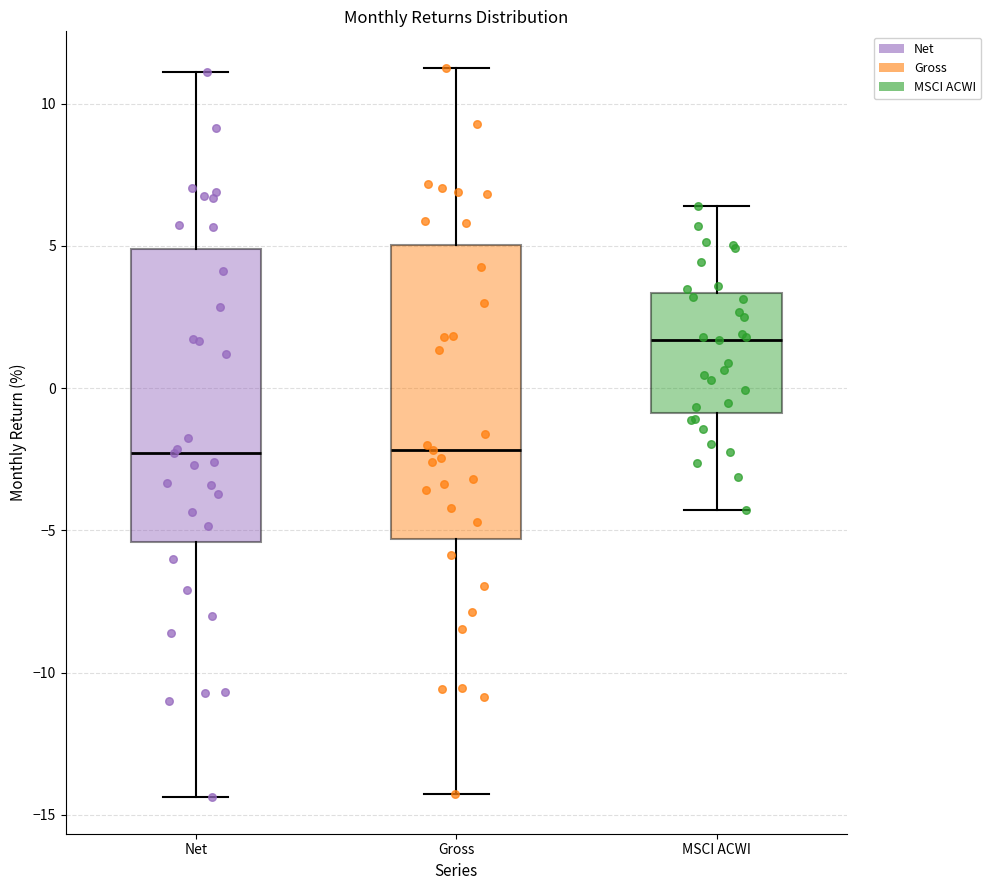

Reading left to right, read every box against the y-axis: the position of its median line, the range the box covers, and the ends of its whiskers. The values are not printed on the chart, so give them approximately, as read against the axis.

Net: median -2.5, box -5.5 to 5.0, whiskers -14.5 to 11.0
Gross: median -2.0, box -5.5 to 5.0, whiskers -14.0 to 11.5
MSCI ACWI: median 1.5, box -1.0 to 3.5, whiskers -4.5 to 6.5